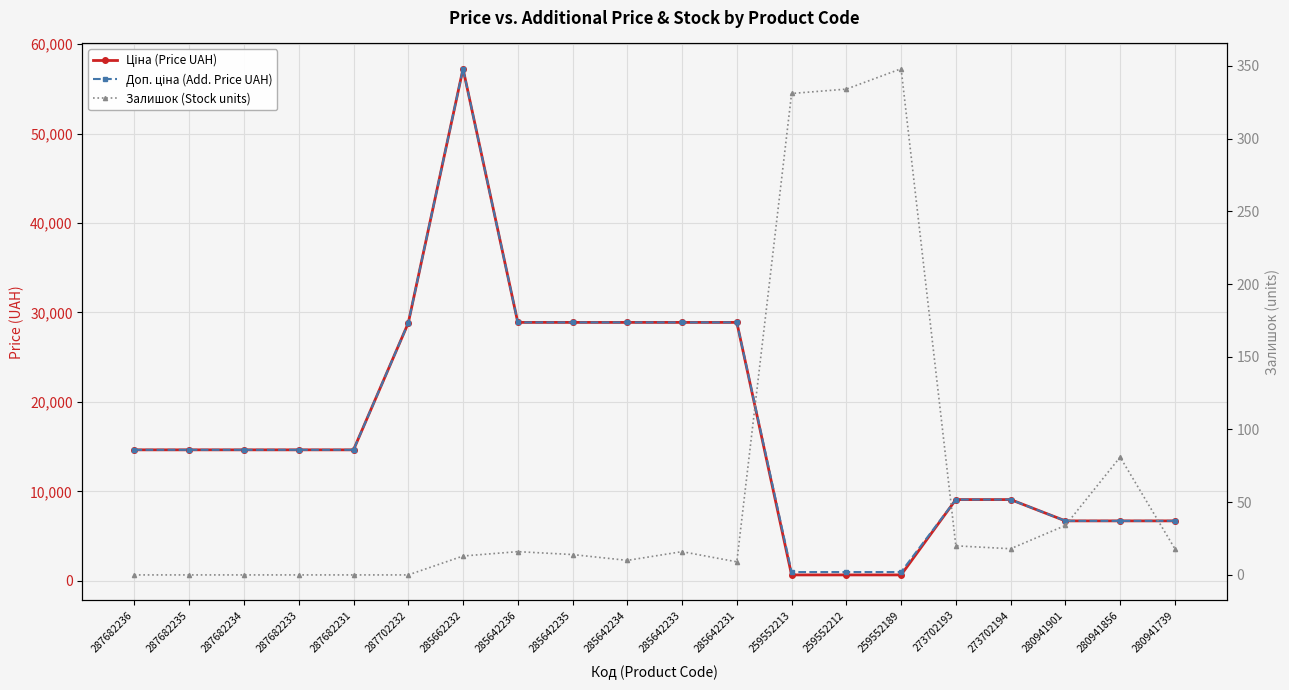

How many interior local peaks does the Залишок (Stock units) series have?

4